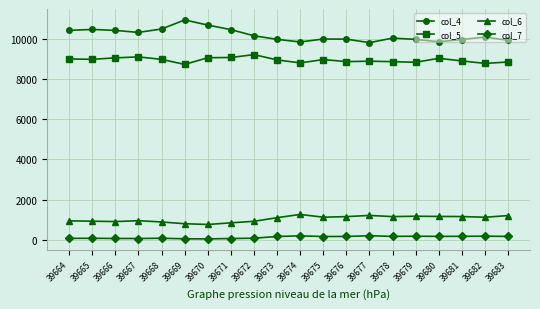

True or false: col_6 and col_4 cross at least once.

False